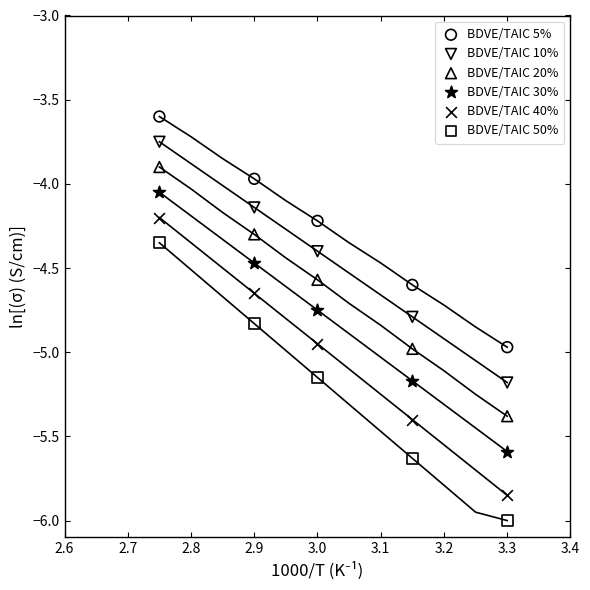

What are all the series names shown in the legend?

BDVE/TAIC 5%, BDVE/TAIC 10%, BDVE/TAIC 20%, BDVE/TAIC 30%, BDVE/TAIC 40%, BDVE/TAIC 50%